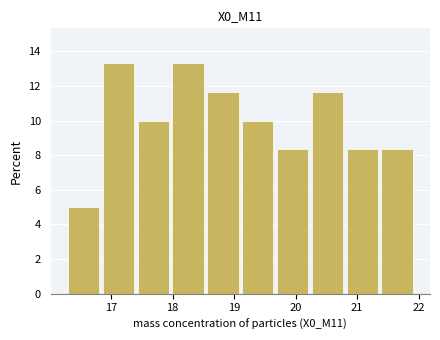

How tall is the bar that spans 20.8 to 21.4 on the x-axis? Neither the bar edges nor the heights are printed on the chart, so give them approximately, as read against the axes.

8.4